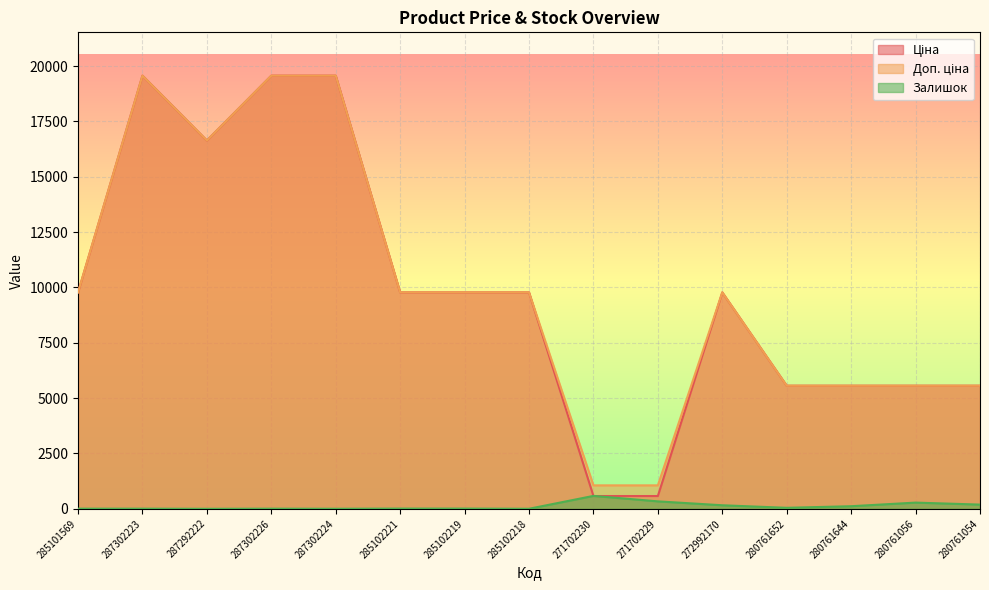

Between 285102219 and 272992170, which series saw the biggest shift?

Залишок